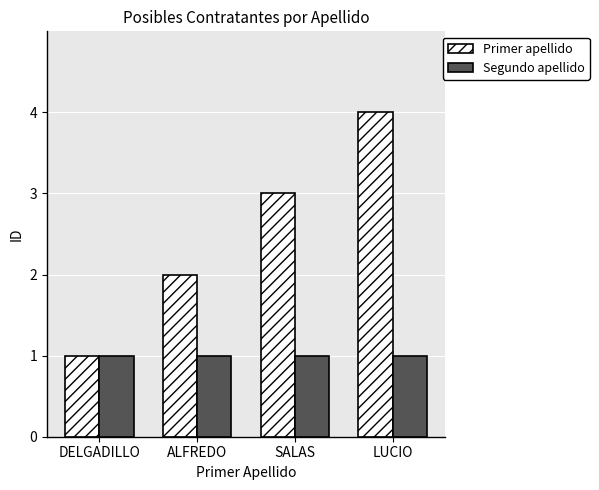

What is the value of the Primer apellido bar at the 4th from the left?

4